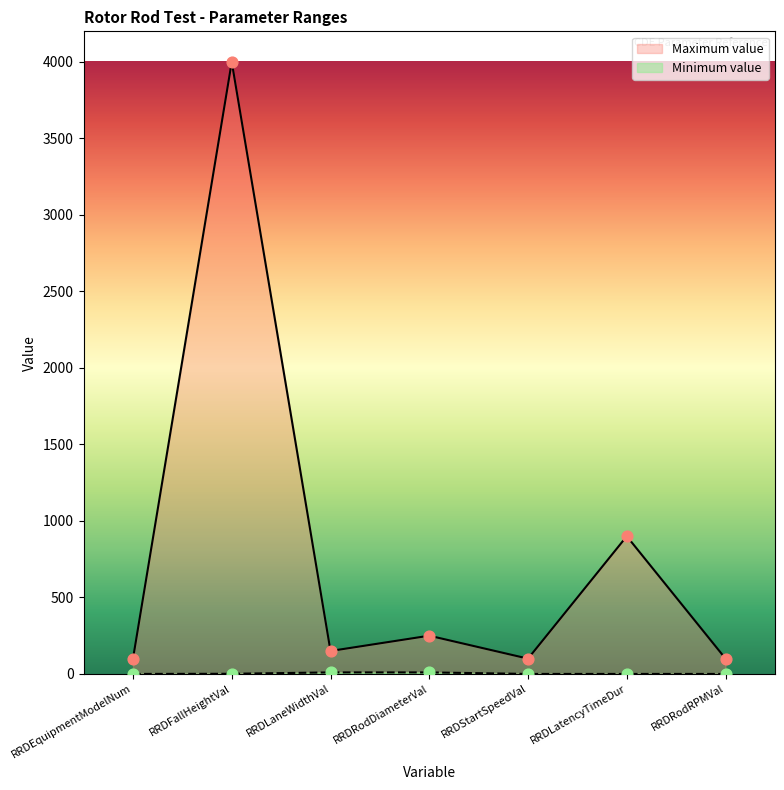

What is the change in value from RRDEquipmentModelNum to RRDRodDiameterVal?

+150